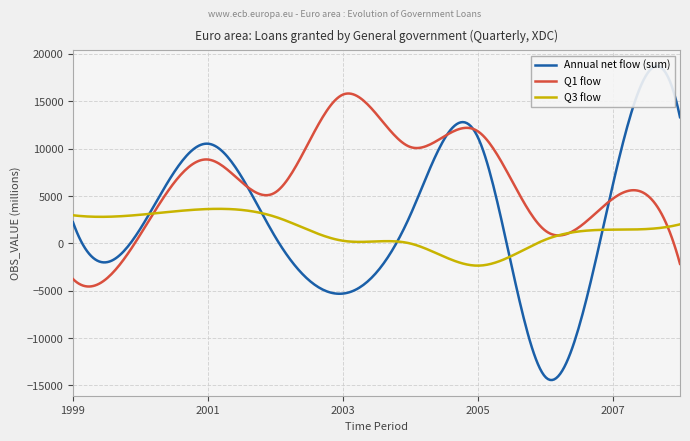

What is the maximum value for Q3 flow?

3648.7